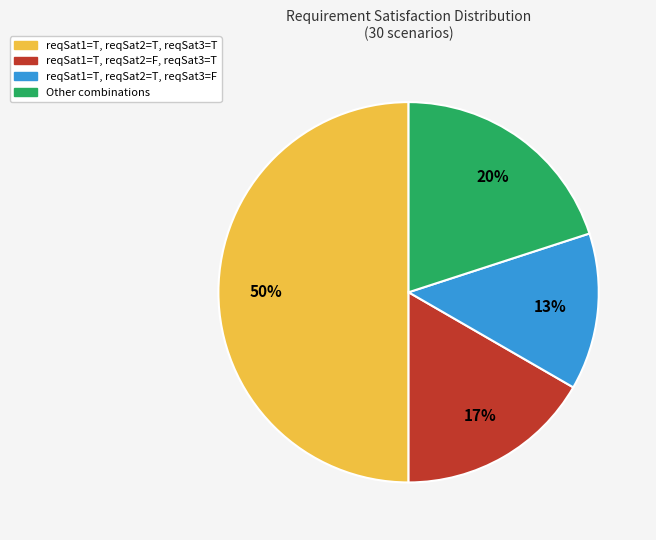

How many segments does this pie chart have?

4